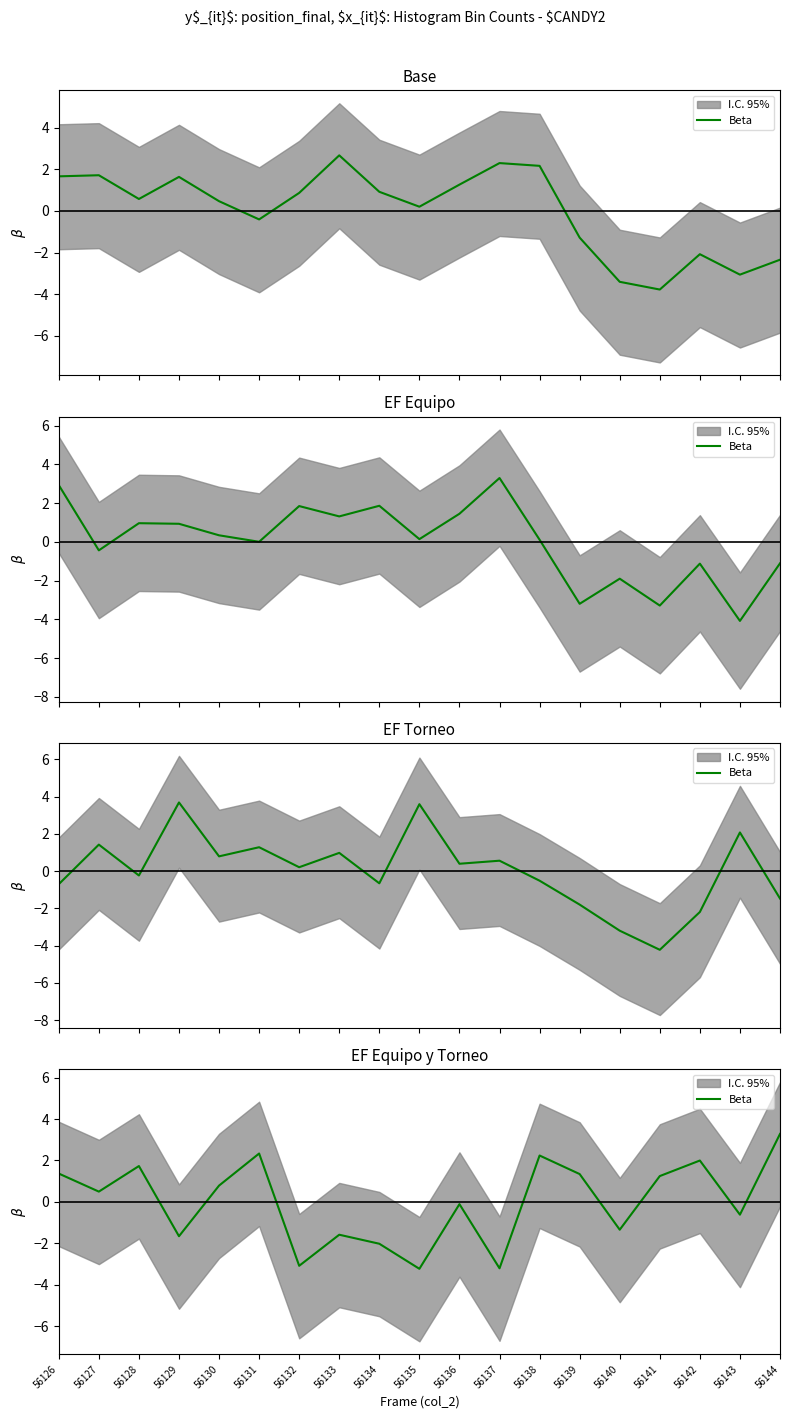

What is the difference between the second highest and second lowest values?

5.5